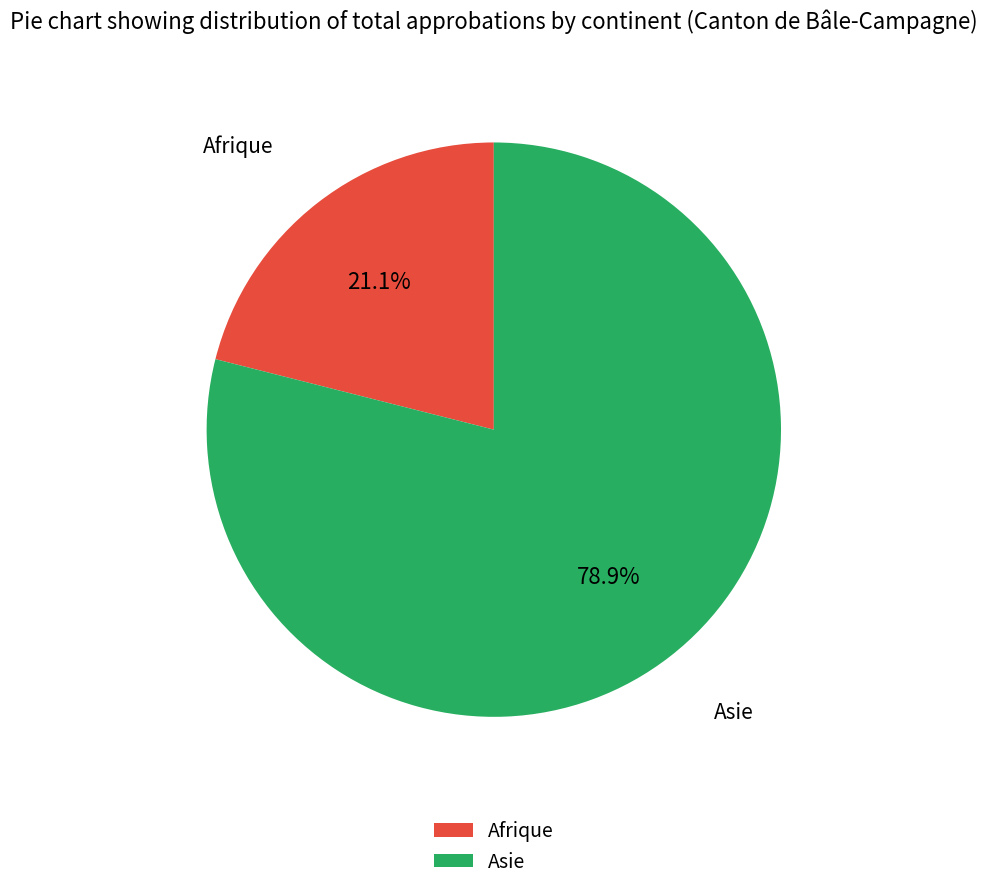

What percentage do Afrique and Asie together represent?

100.0%